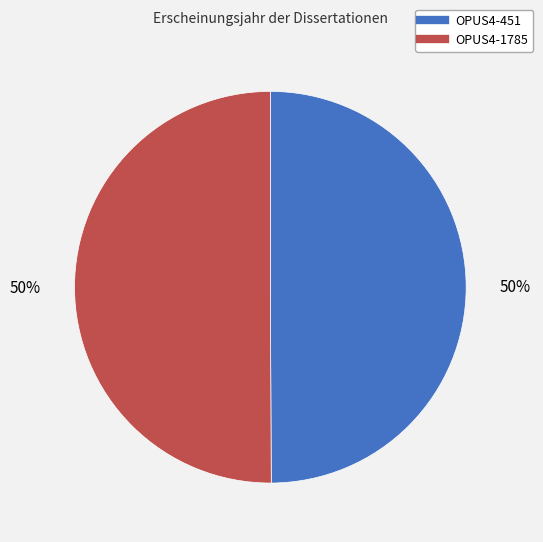

How many segments does this pie chart have?

2